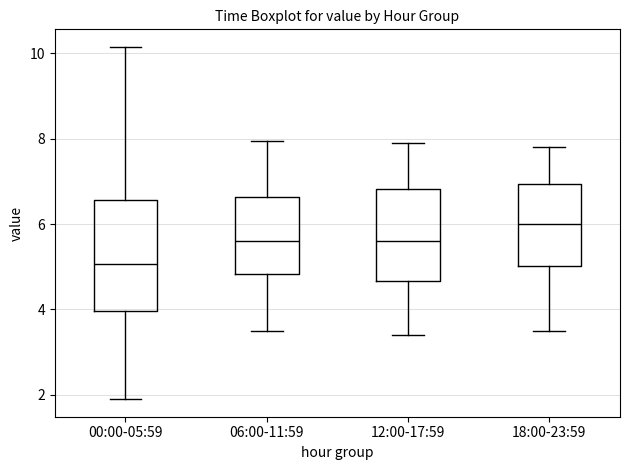

Comparing the boxes themselves (not the whiskers), which one is the tallest?

00:00-05:59